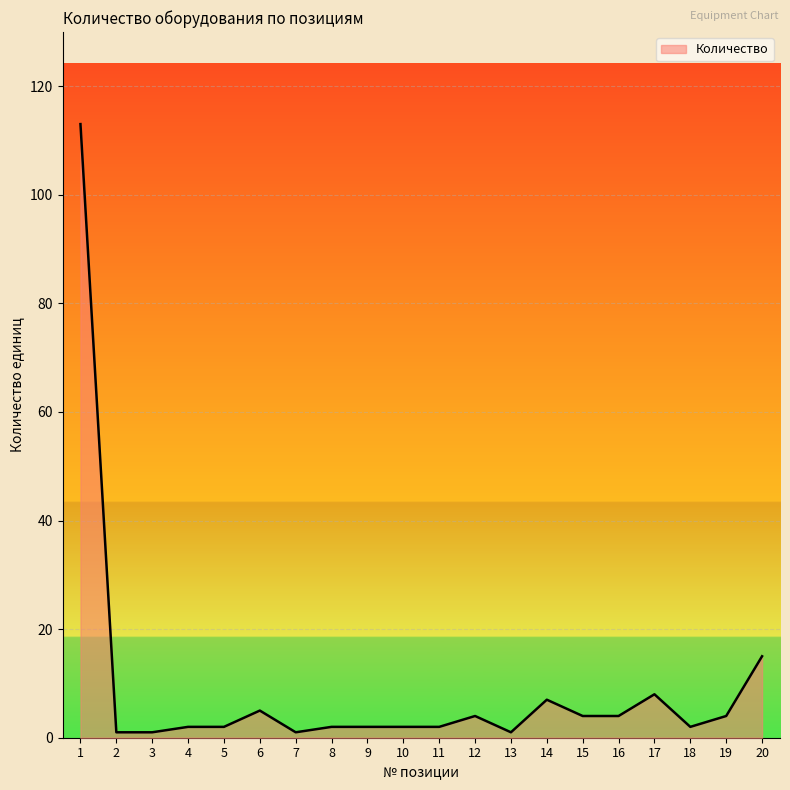

Count the number of data series in this chart.

1